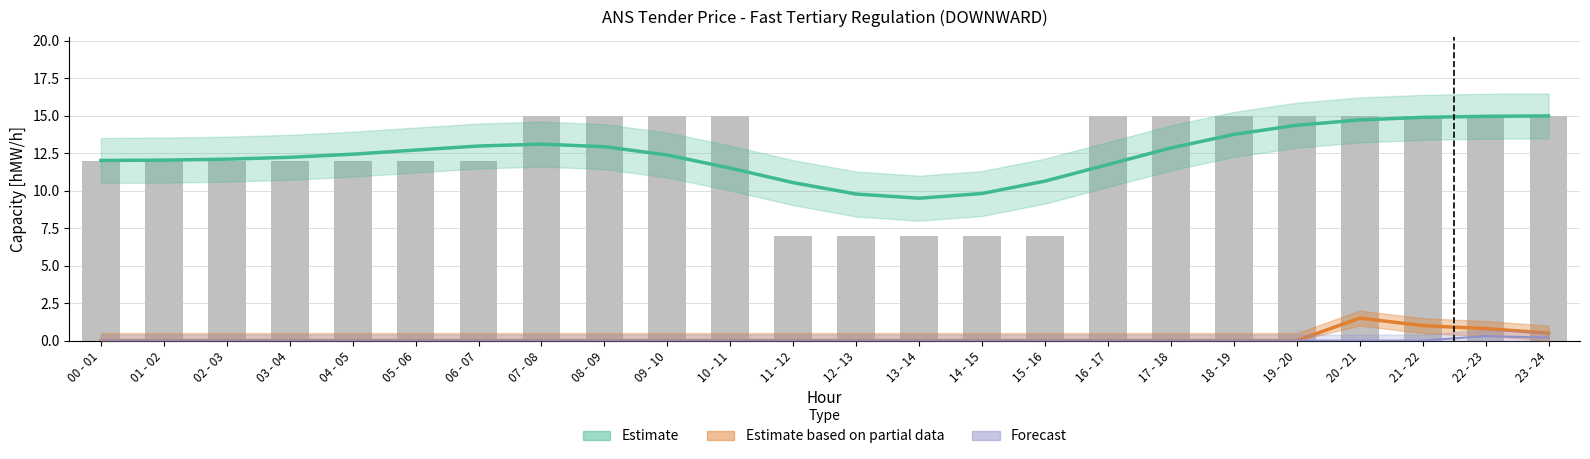

Which category has the highest value across all series?

07 - 08